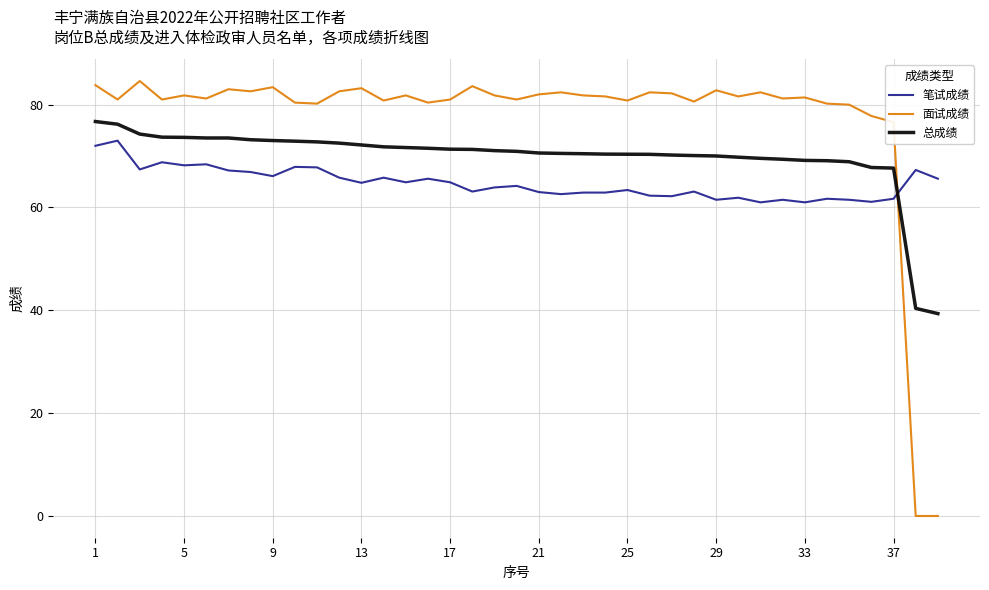

After their last crossing, which series has the higher values: 面试成绩 or 总成绩?

总成绩